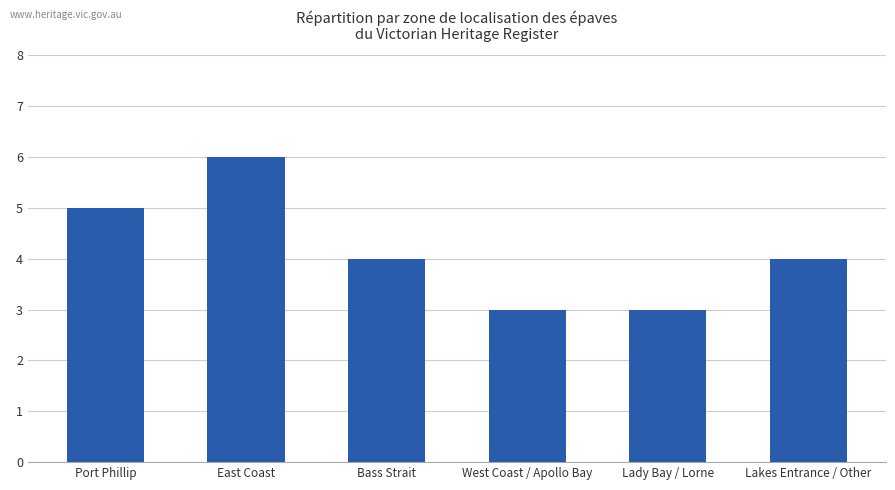

What is the average value?

4